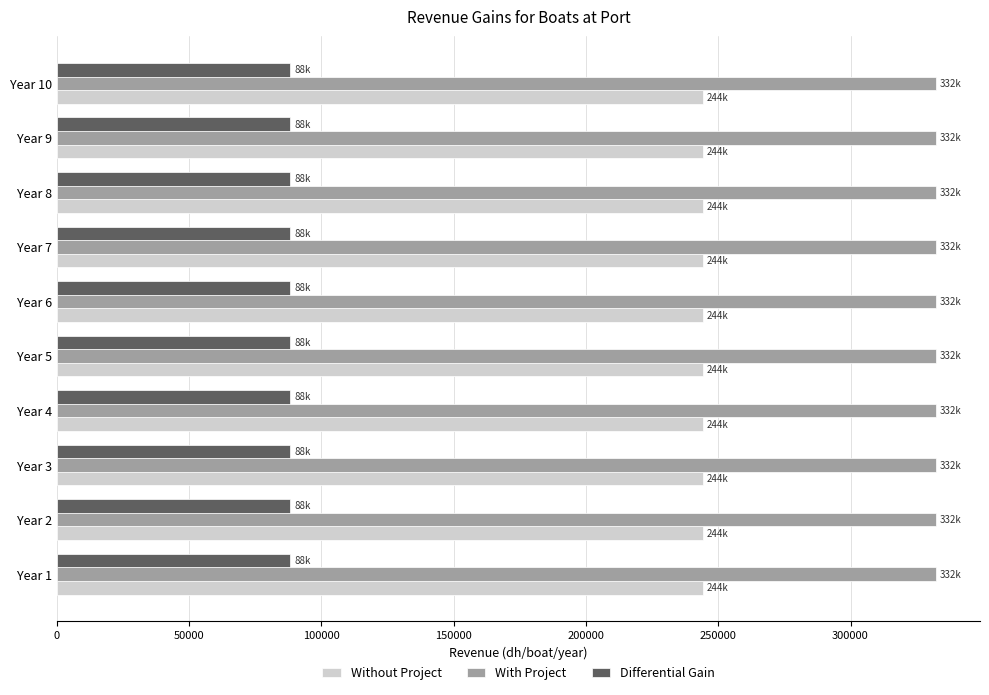

How many data points does each series have?

10